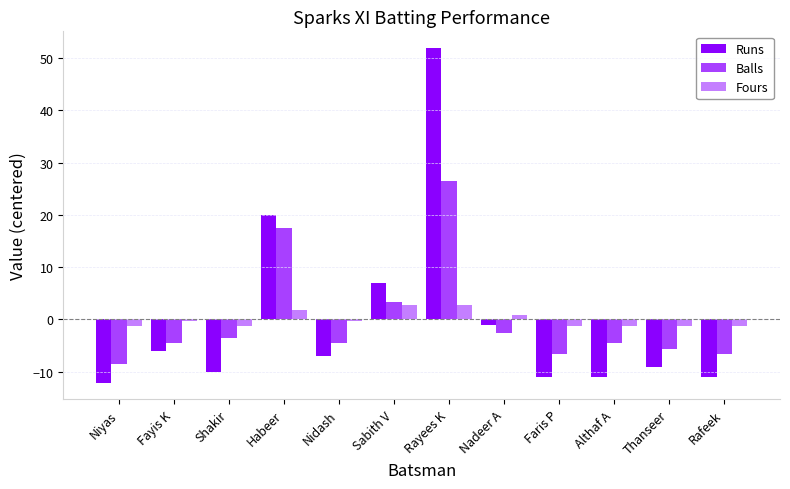

Is the value of Runs at Rafeek greater than the value of Balls at Nadeer A?

No